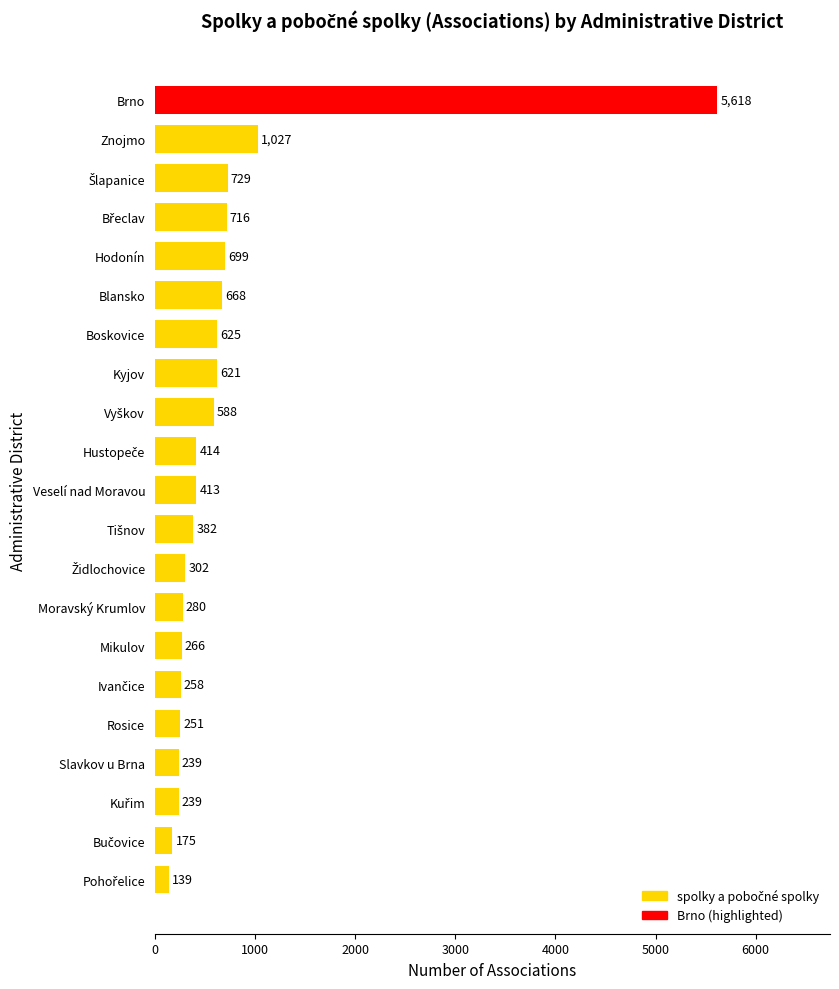

The chart shows a value of 625 at Boskovice. True or false?

True